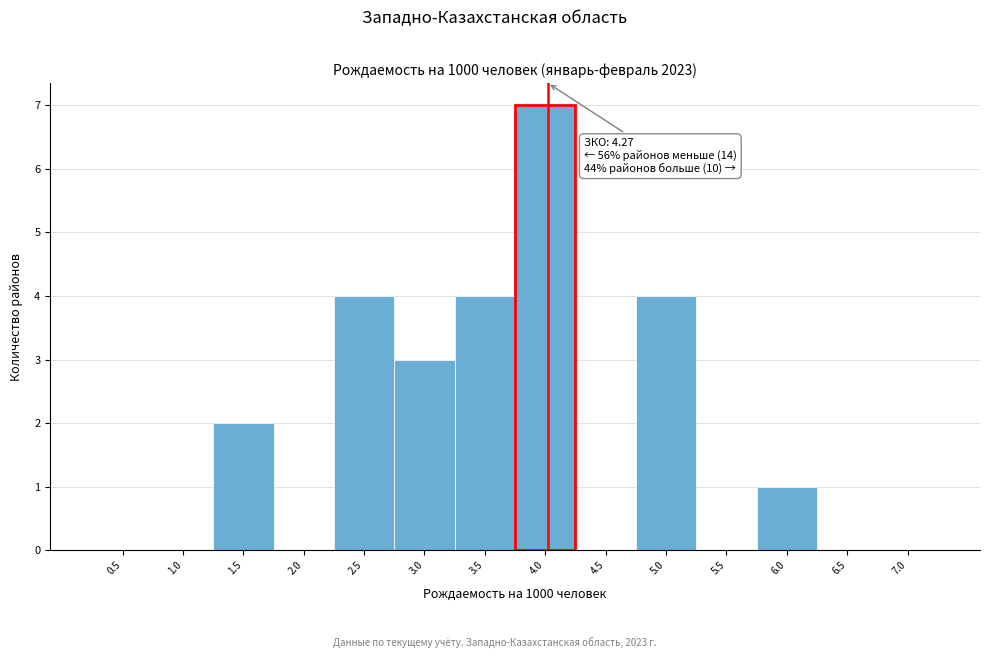

Reading left to right, what are all the values shown in this chart?

0.5=0	1.0=0	1.5=2	2.0=0	2.5=4	3.0=3	3.5=4	4.0=7	4.5=0	5.0=4	5.5=0	6.0=1	6.5=0	7.0=0